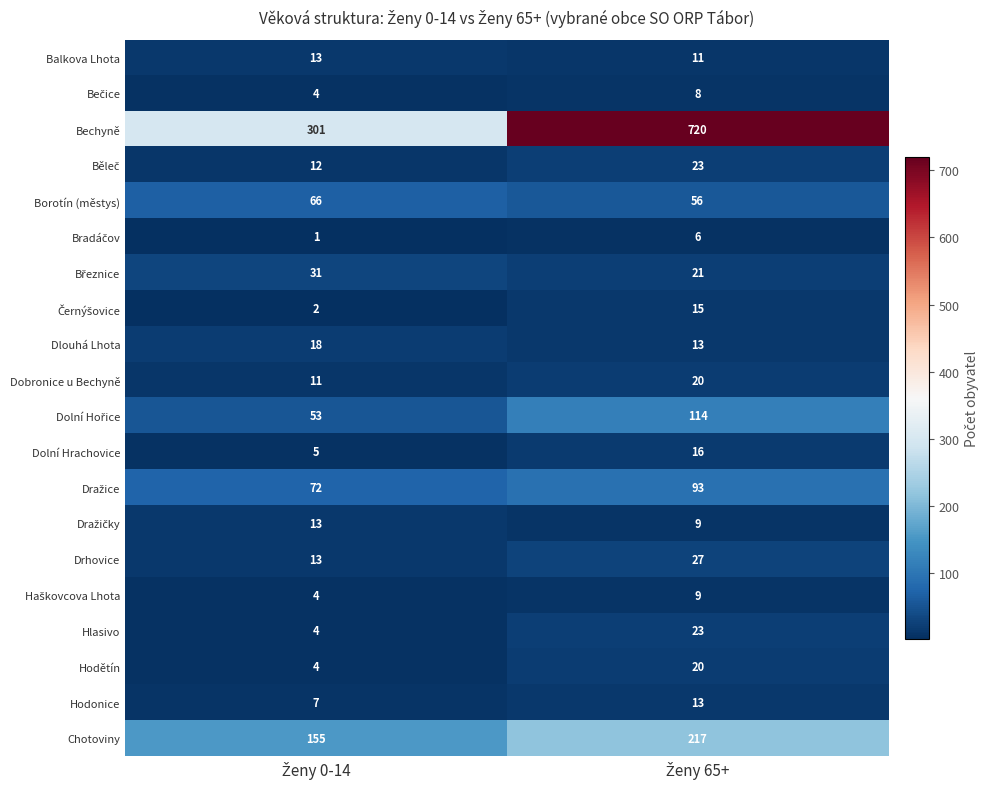

Which series has the widest spread of values?

Bechyně